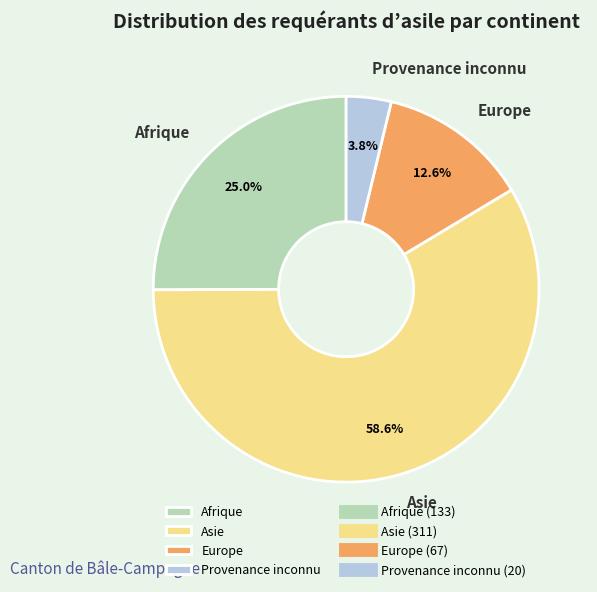

The Provenance inconnu slice represents 4% of the pie. True or false?

True